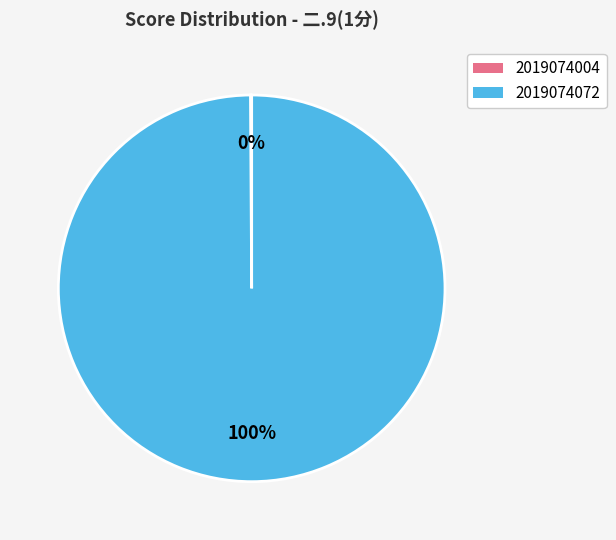

Which slice is the largest?

2019074072